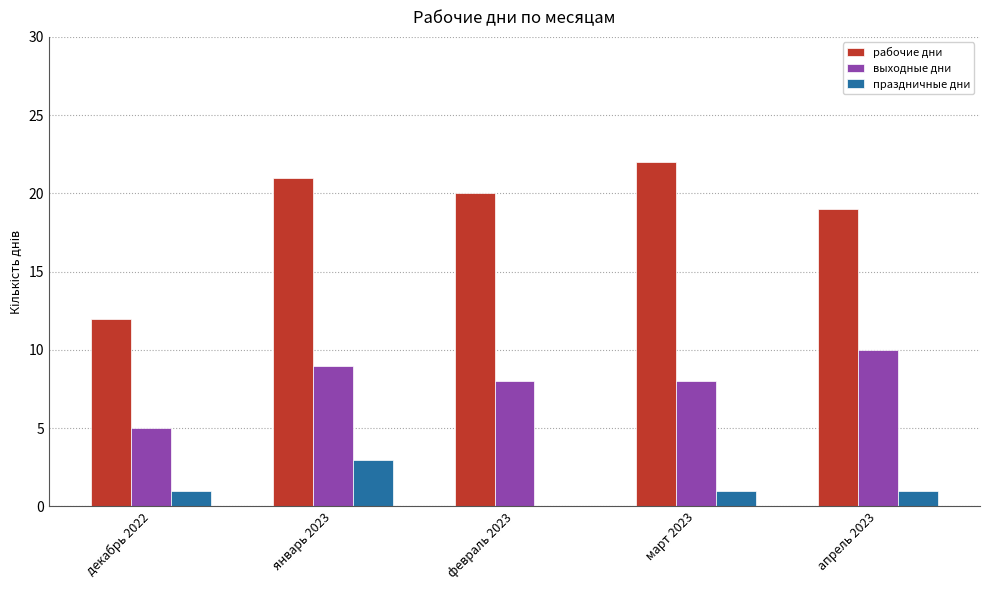

Between декабрь 2022 and март 2023, which series saw the biggest shift?

рабочие дни